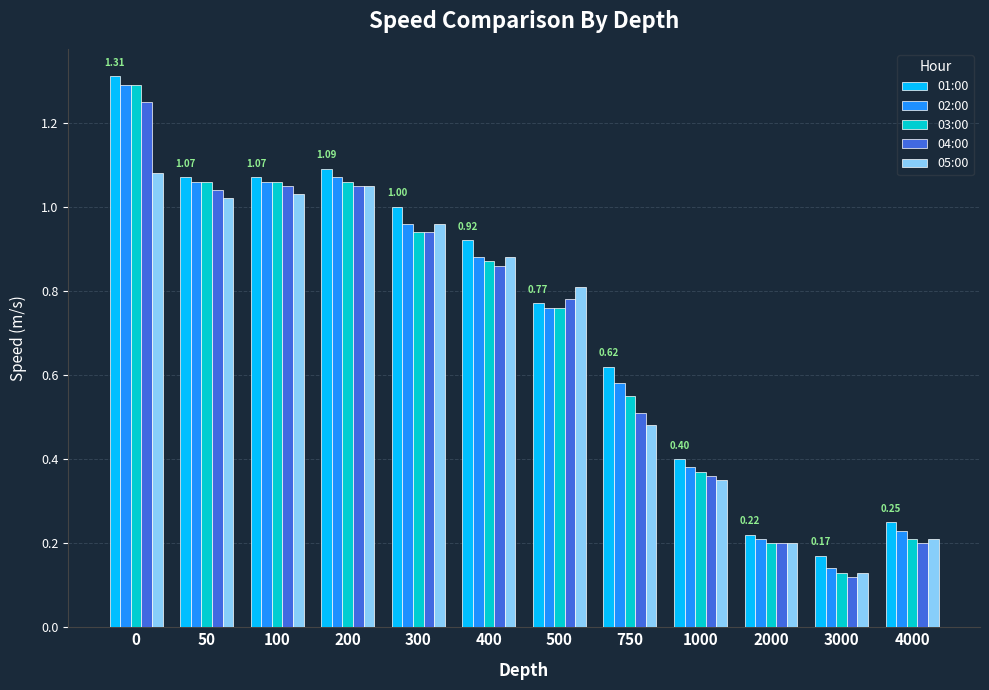

What is the average value of the 03:00 series?

0.7